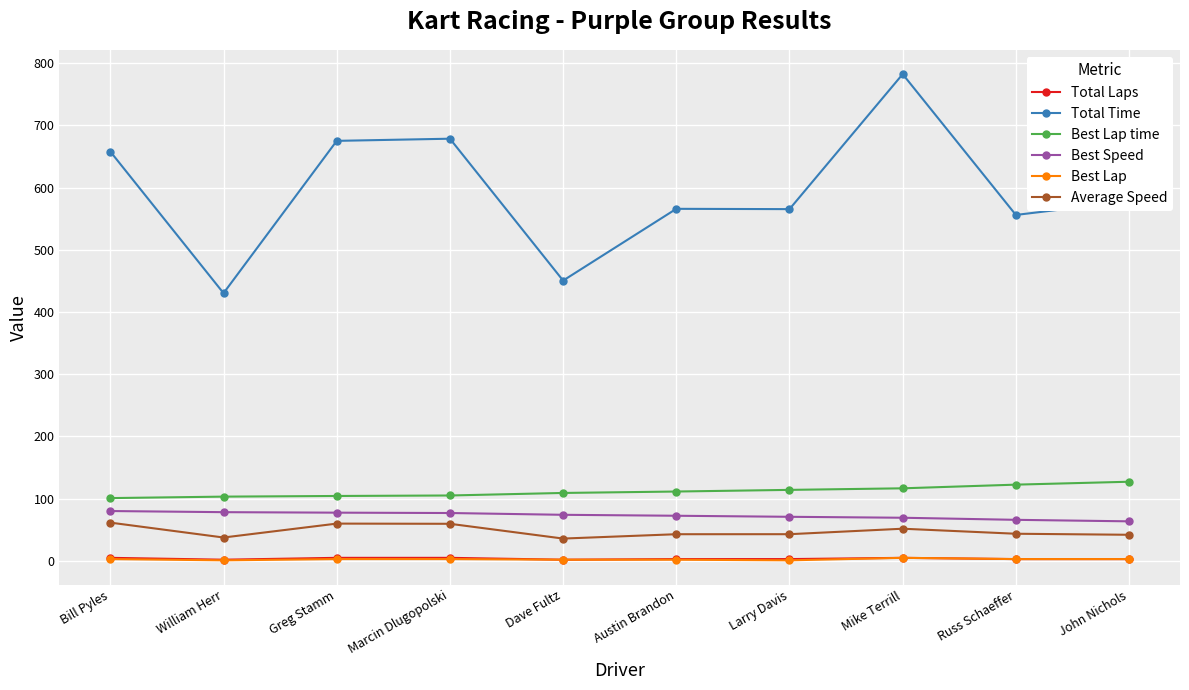

What is the highest value of the Total Laps series?

5.0